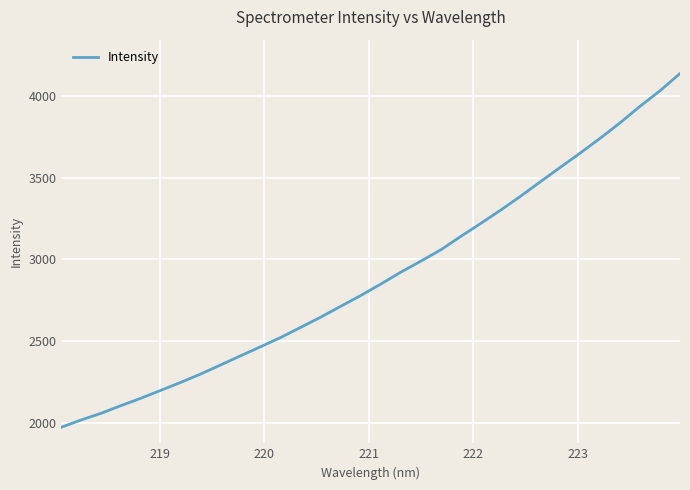

What is the difference between the maximum and minimum values?

2164.2